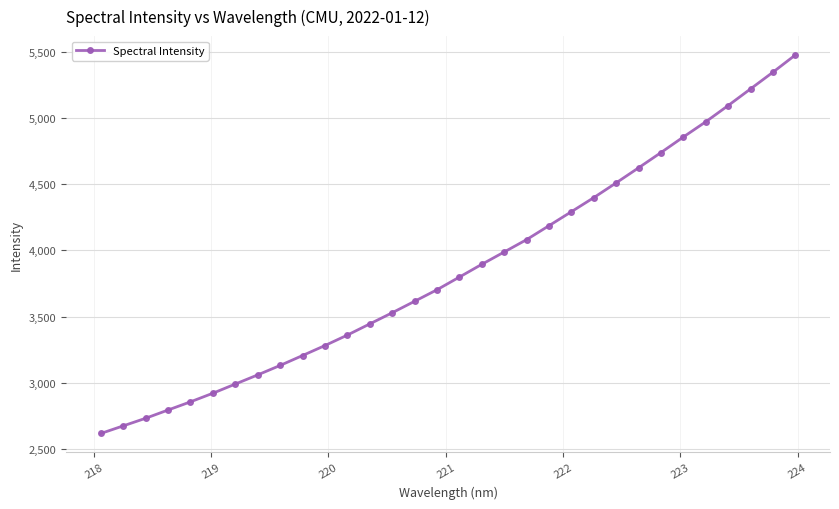

What is the value of the 28th point from the left?

4970.1